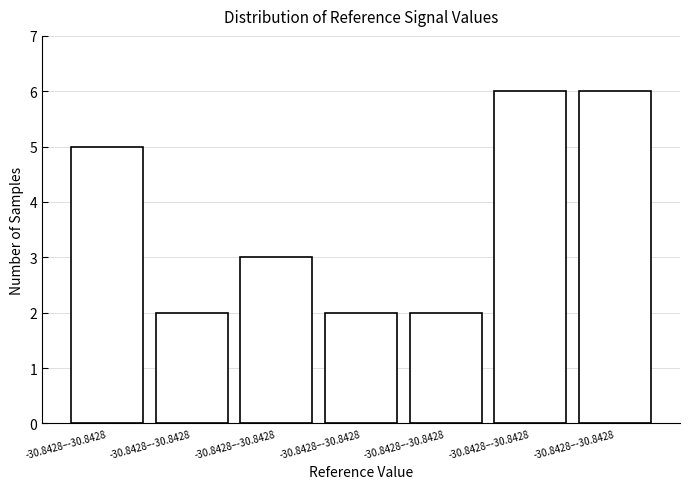

How many series are shown in this chart?

1